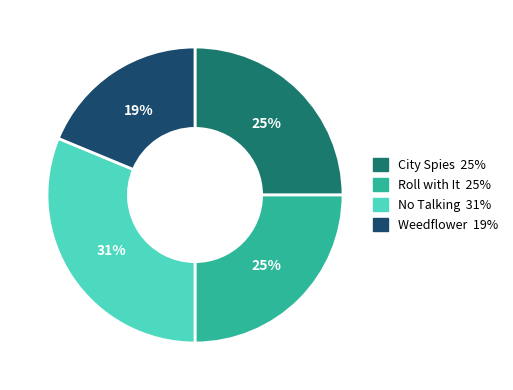

The Weedflower slice represents 10% of the pie. True or false?

False